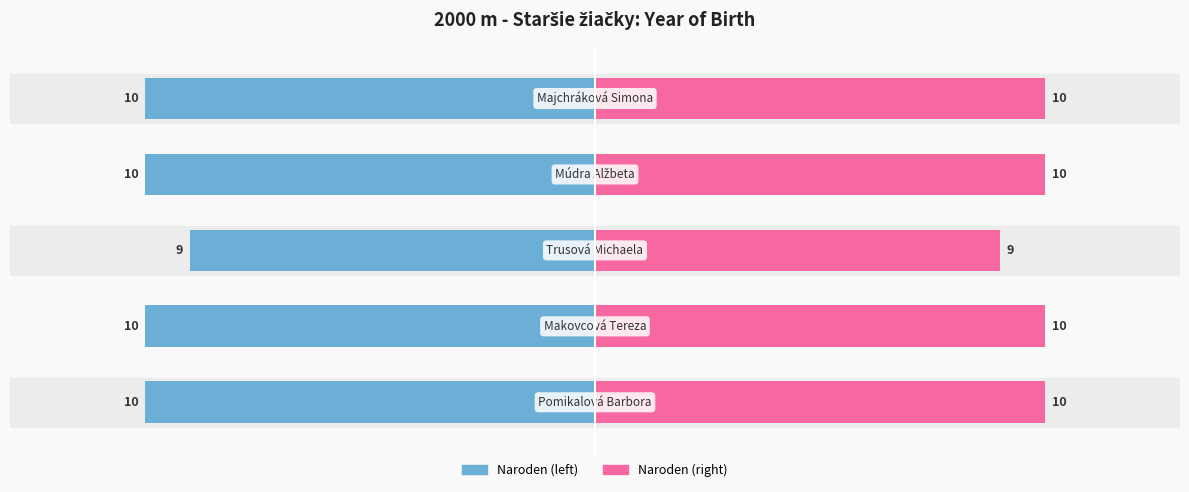

Count the number of categories in the chart.

5